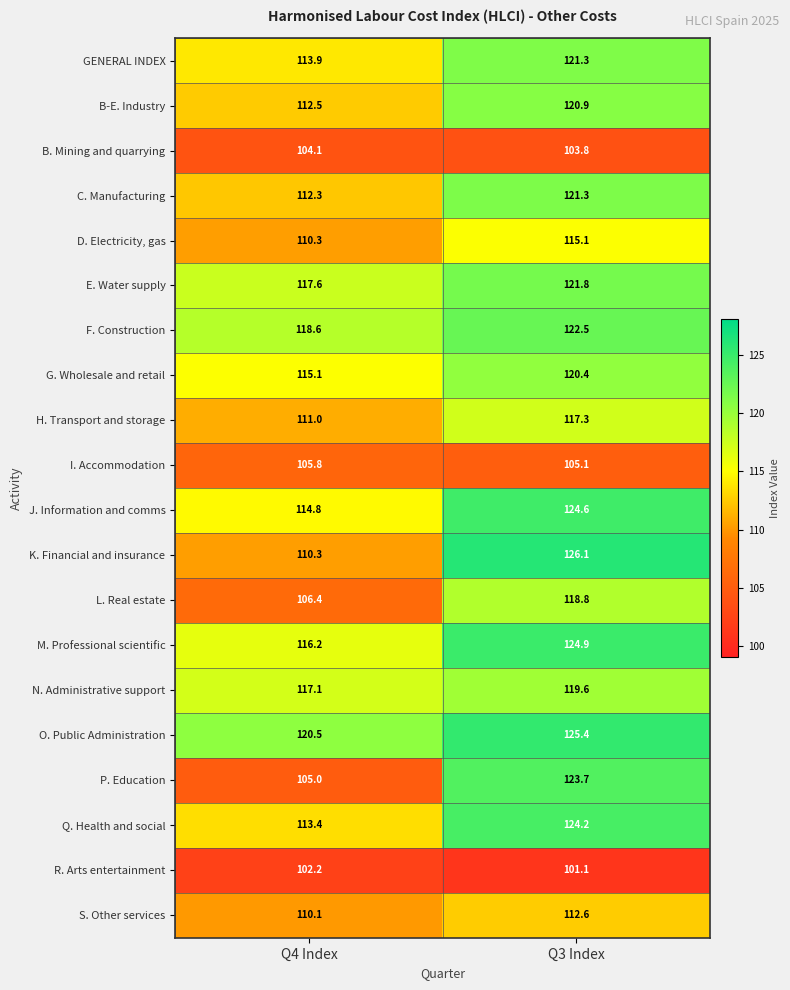

Which series has the largest range (max minus min)?

P. Education